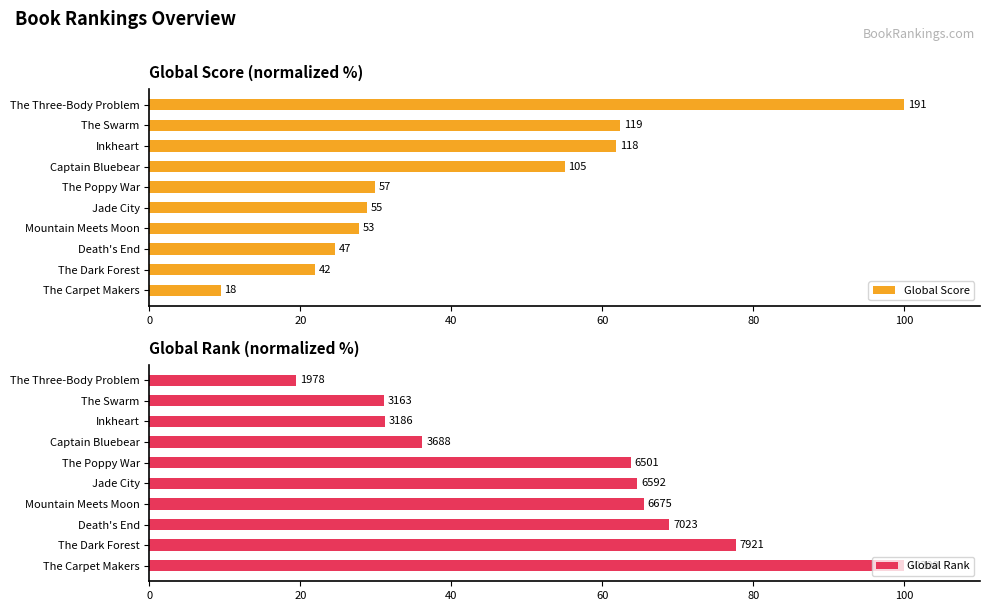

Count the number of categories in the chart.

10